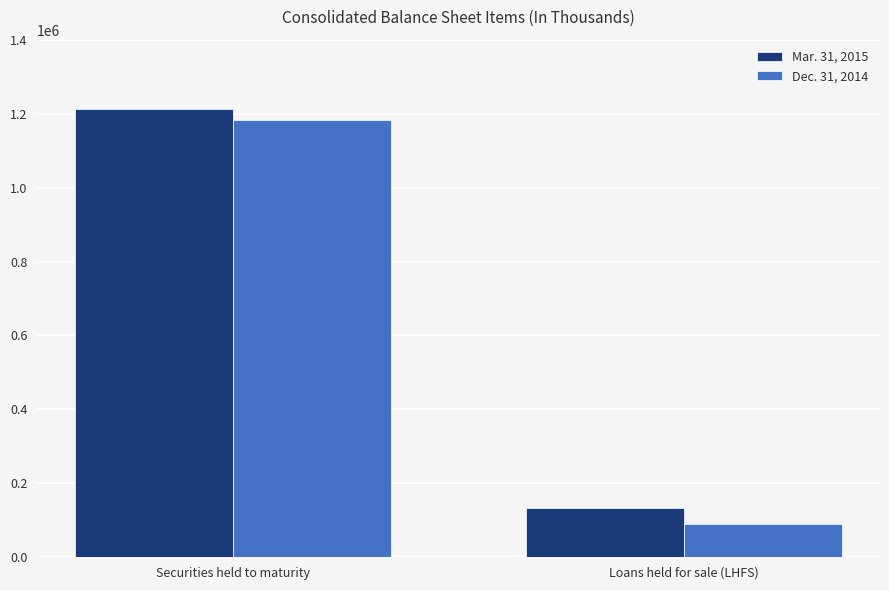

Rank the series at Securities held to maturity from lowest to highest value.

Dec. 31, 2014, Mar. 31, 2015